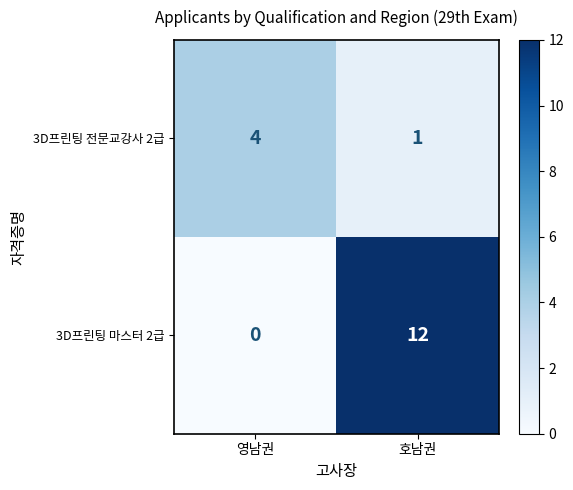

Is it true that 3D프린팅 마스터 2급 equals -7 at 영남권?

False